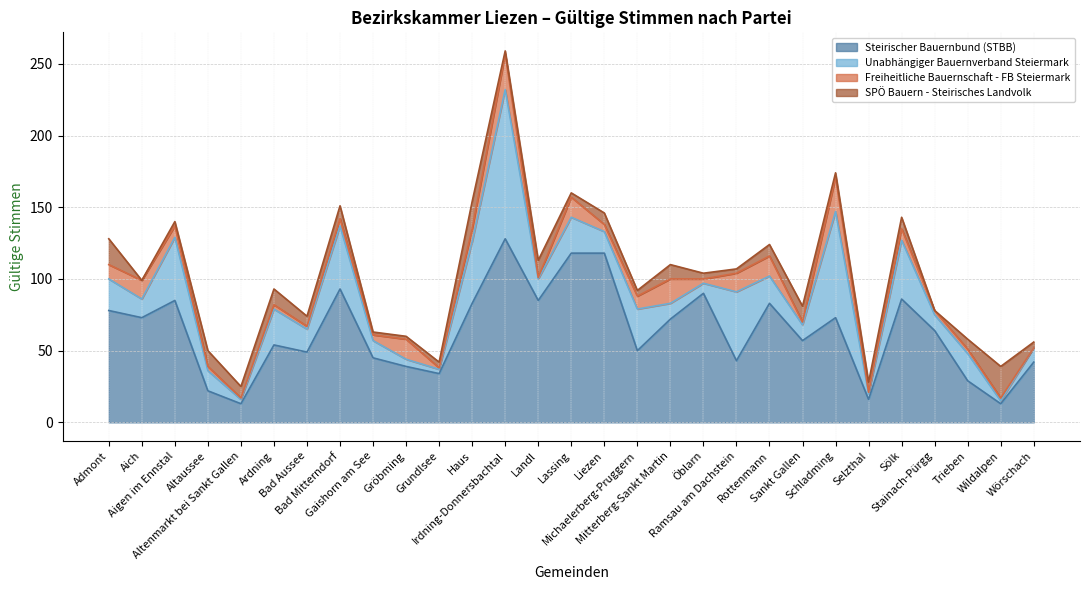

How many intersections are there between SPÖ Bauern - Steirisches Landvolk and Unabhängiger Bauernverband Steiermark?

8